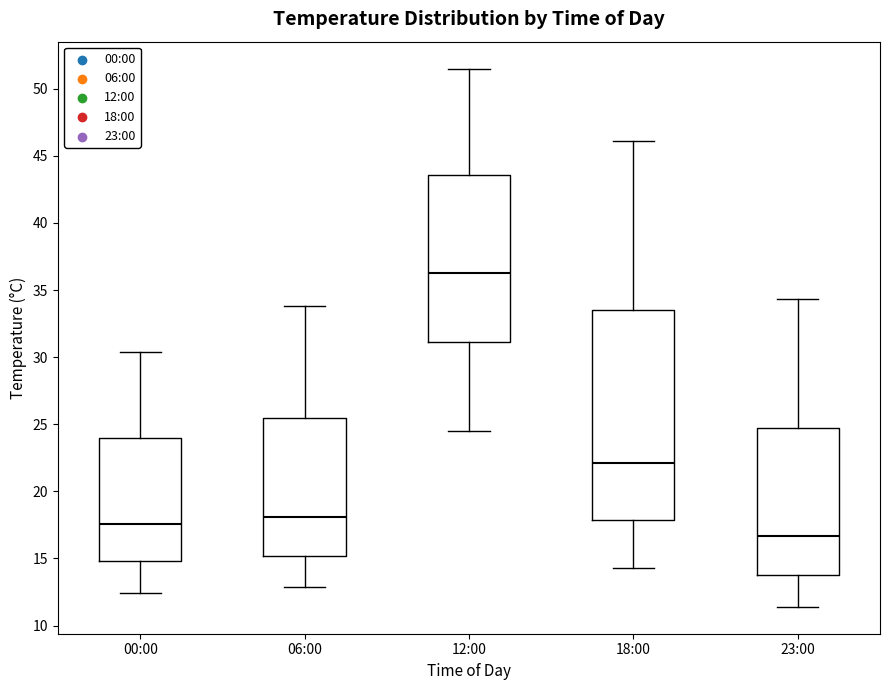

Where is the lower edge of the box for 18:00 on the y-axis? The values are not printed on the chart, so give them approximately, as read against the axis.

18.0